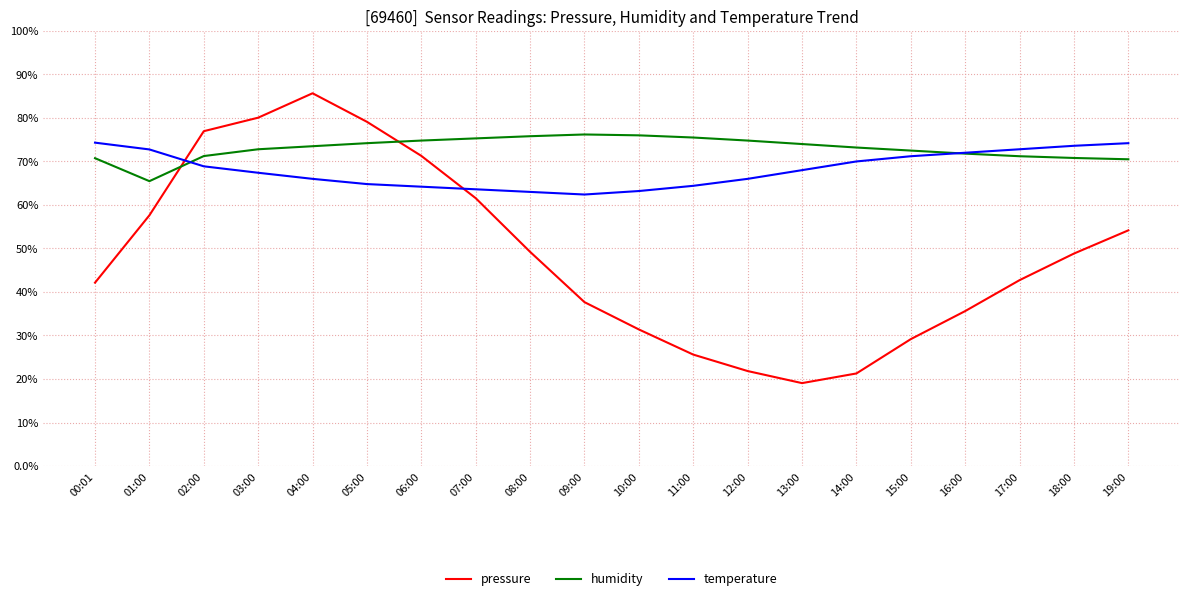

What are all the series names shown in the legend?

pressure, humidity, temperature